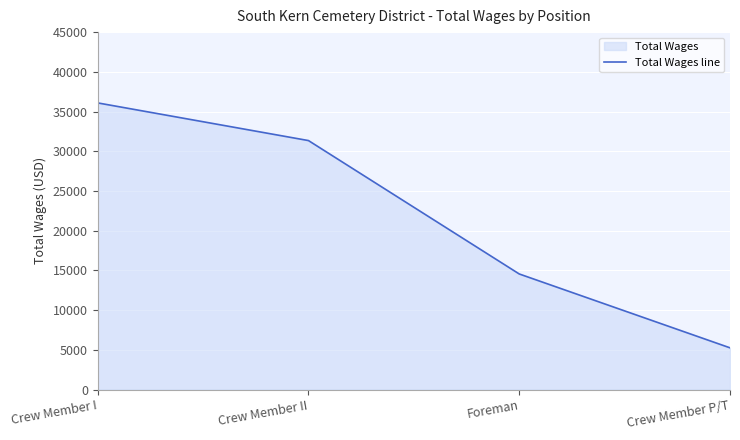

Which label corresponds to the smallest value in the chart?

Crew Member P/T